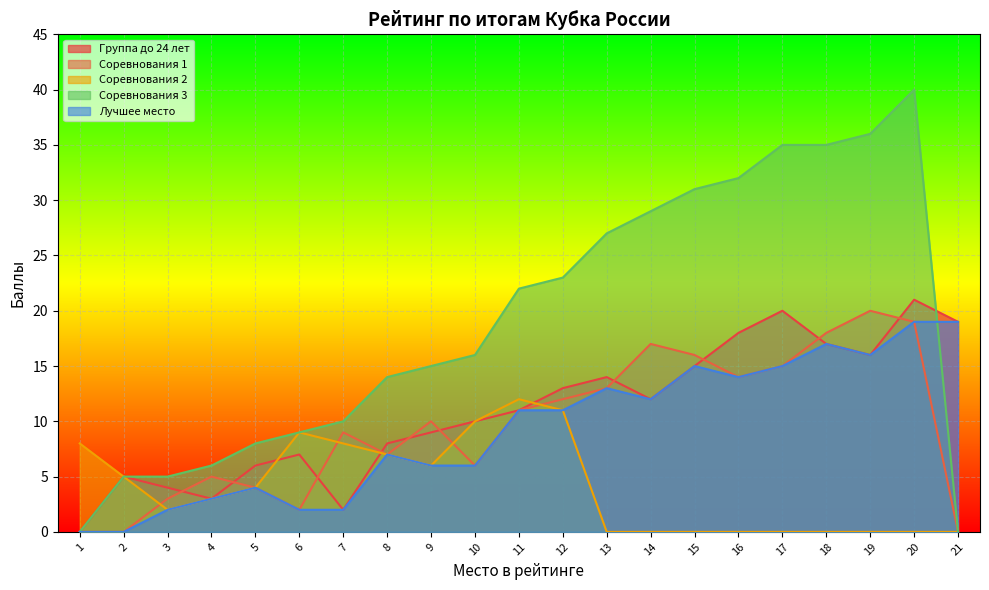

At which label does Соревнования 3 reach its peak?

20